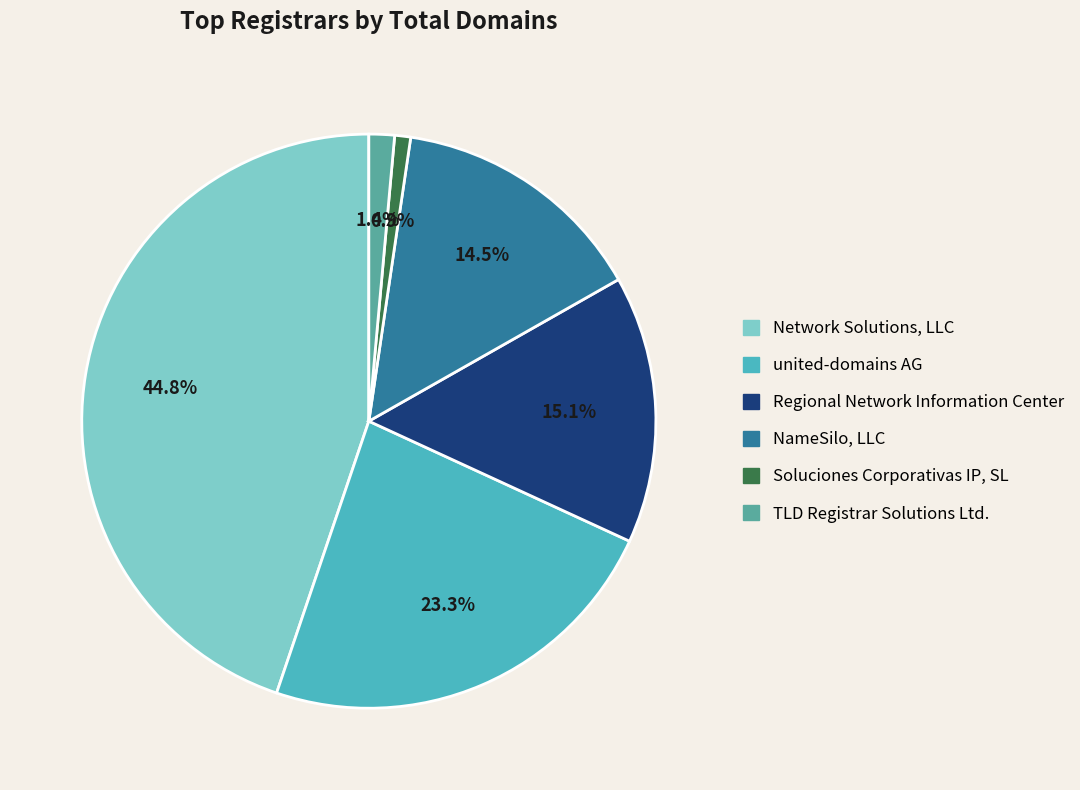

What percentage is the TLD Registrar Solutions Ltd. slice, to the nearest percent?

1%